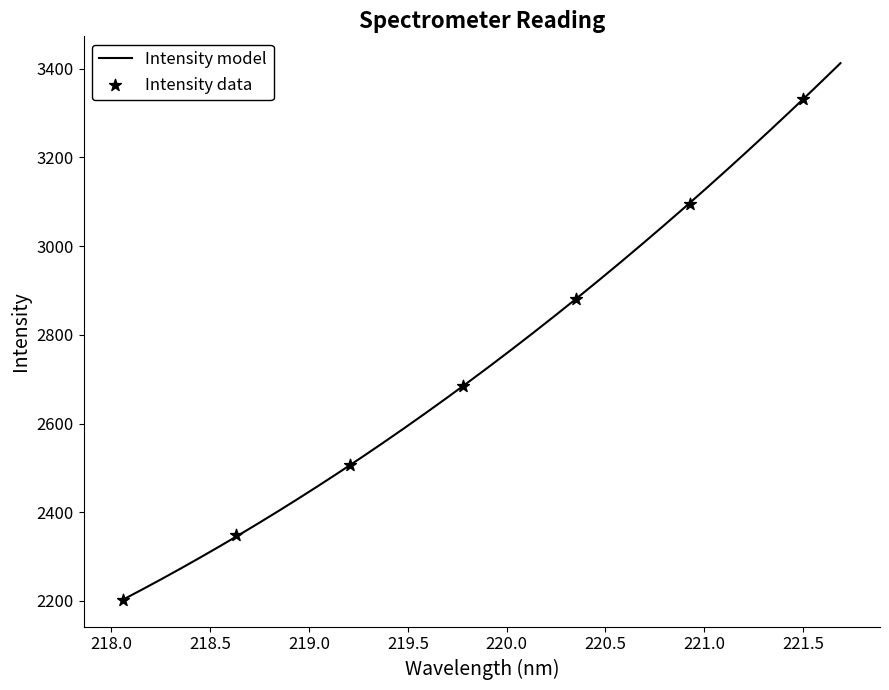

Between 219.9712 and 220.9264, which is larger?

220.9264